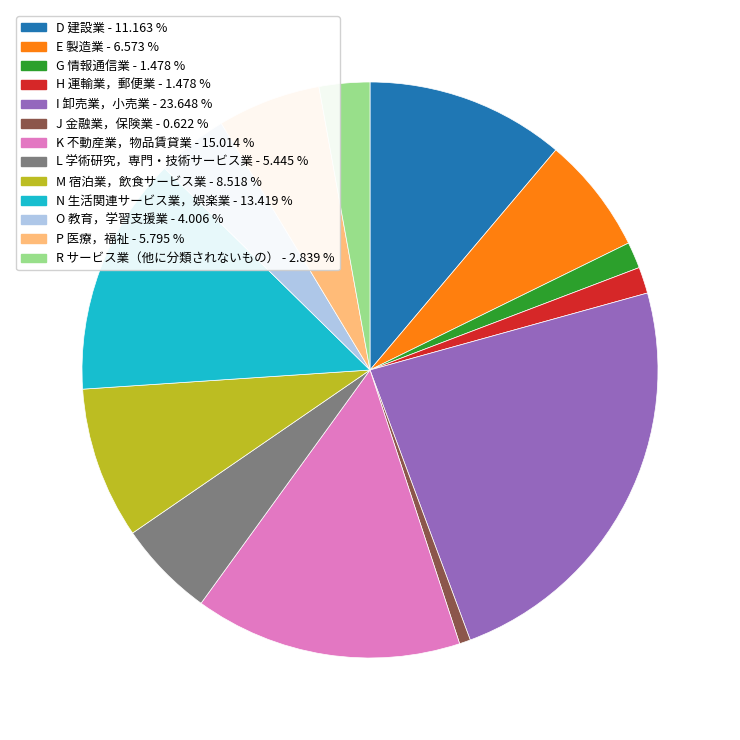

Is it true that M 宿泊業，飲食サービス業 is 9% of the pie?

True